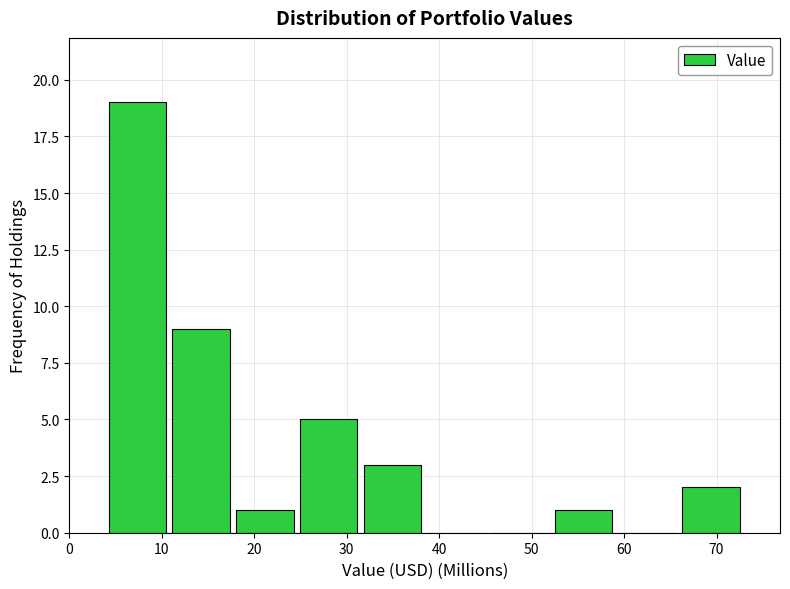

Reading left to right, transcribe this chart: for each bar, give the range it covers on the x-axis and its height. Neither the bar edges nor the heights are printed on the chart, so give them approximately, as read against the axes.

4 to 11: 19
11 to 18: 9
18 to 25: 1
25 to 32: 5
32 to 39: 3
39 to 46: 0
46 to 53: 0
53 to 59: 1
59 to 66: 0
66 to 73: 2